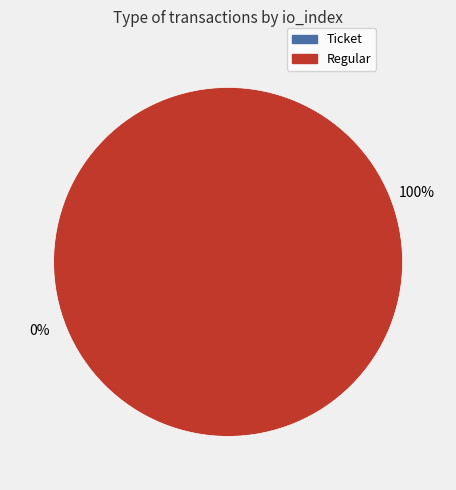

Combined, do Ticket and Regular account for over 50%?

Yes